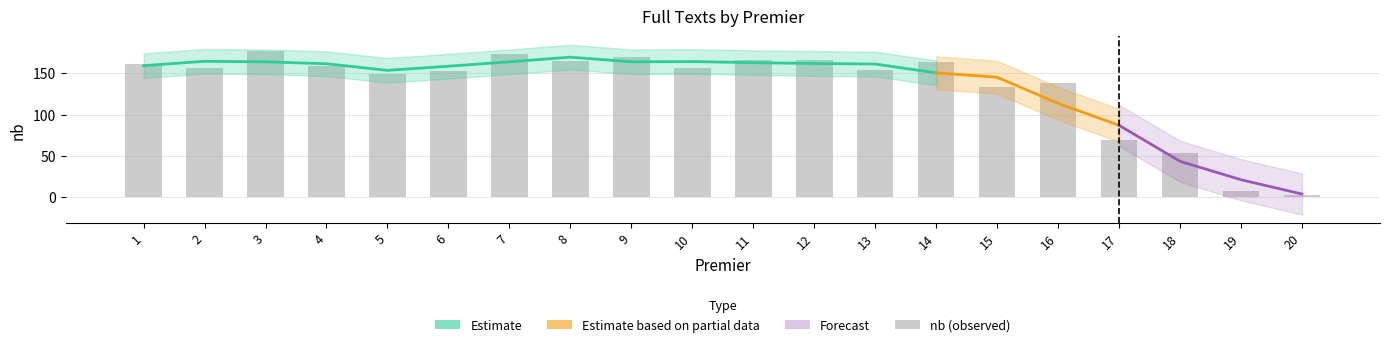

What is the smallest value displayed?

2